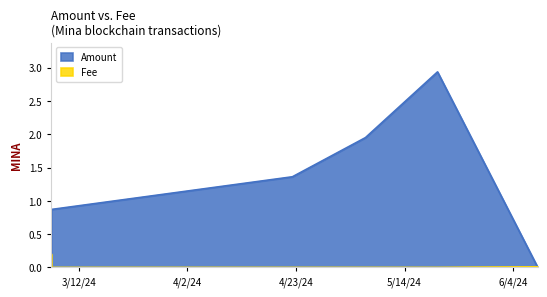

What is the highest value of the Fee series?

0.2